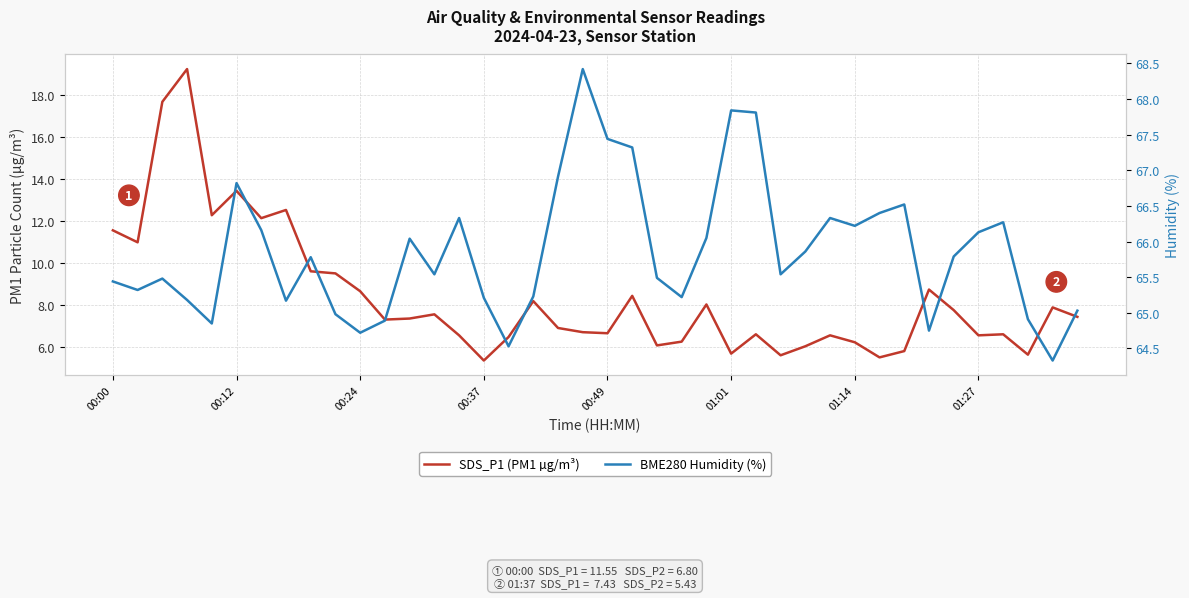

Between 38 and 39, which series saw the biggest shift?

BME280 Humidity (%)